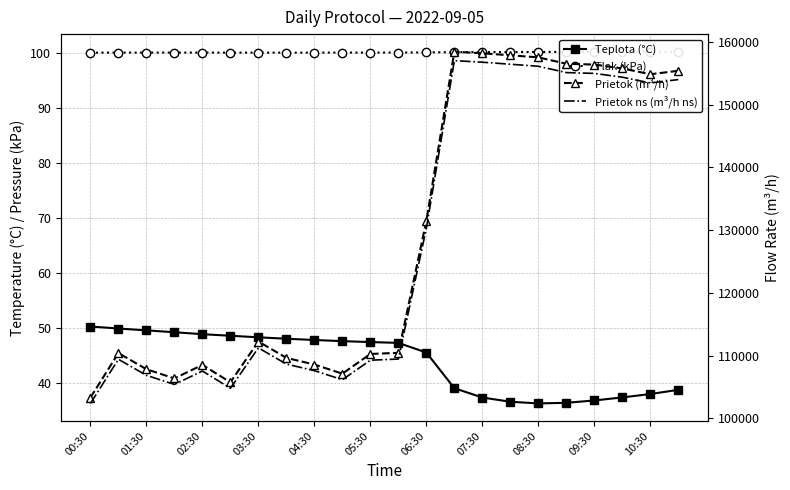

How many interior local peaks does the Prietok ns (m³/h ns) series have?

4